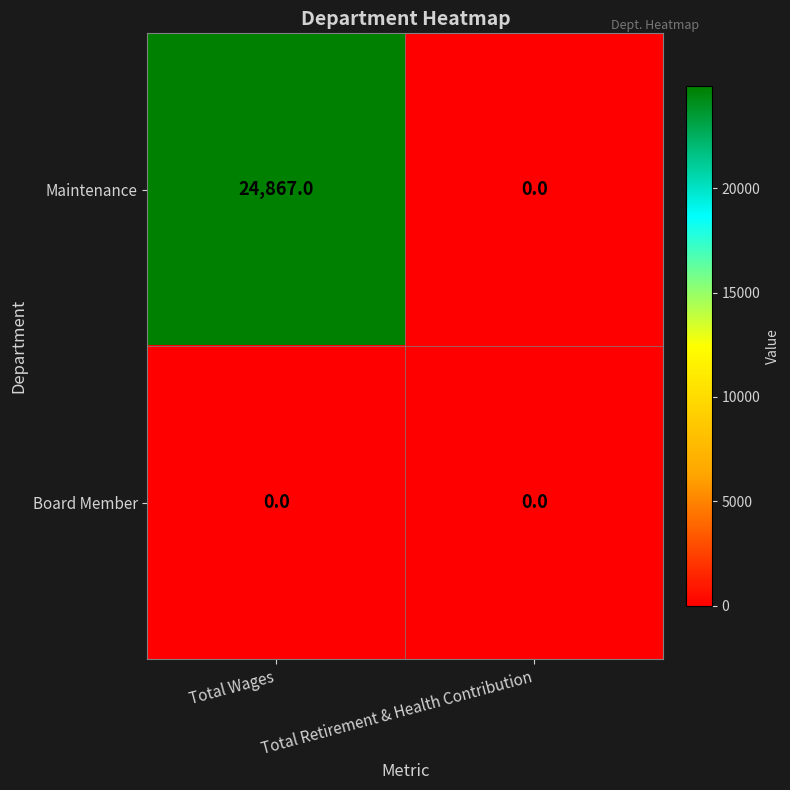

Count the number of data series in this chart.

2